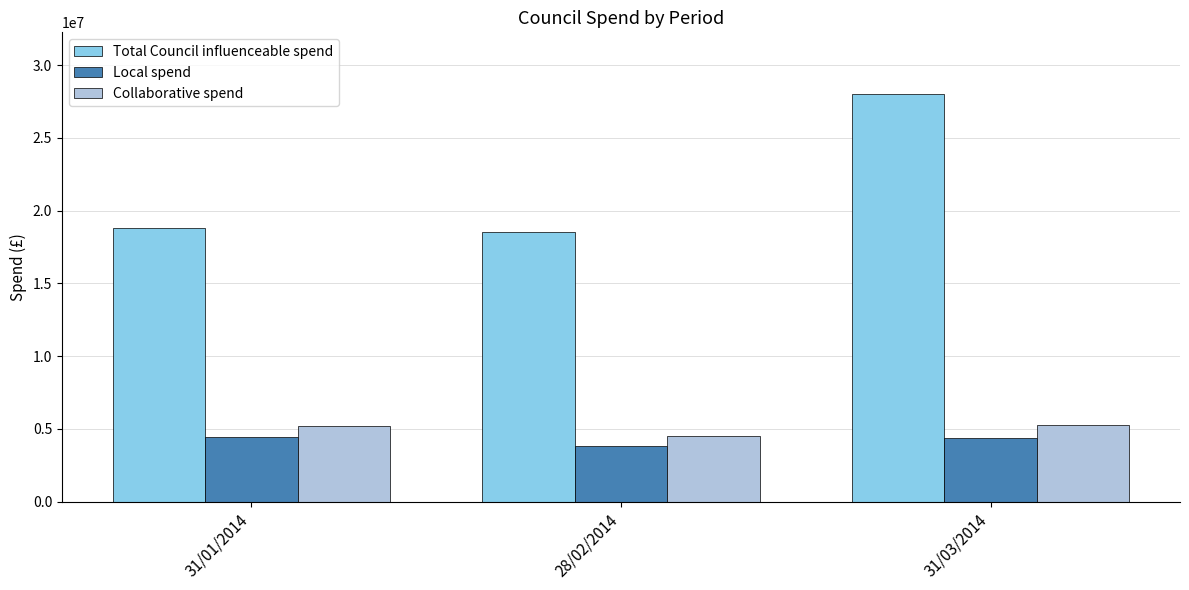

What position from the left is 31/01/2014?

1